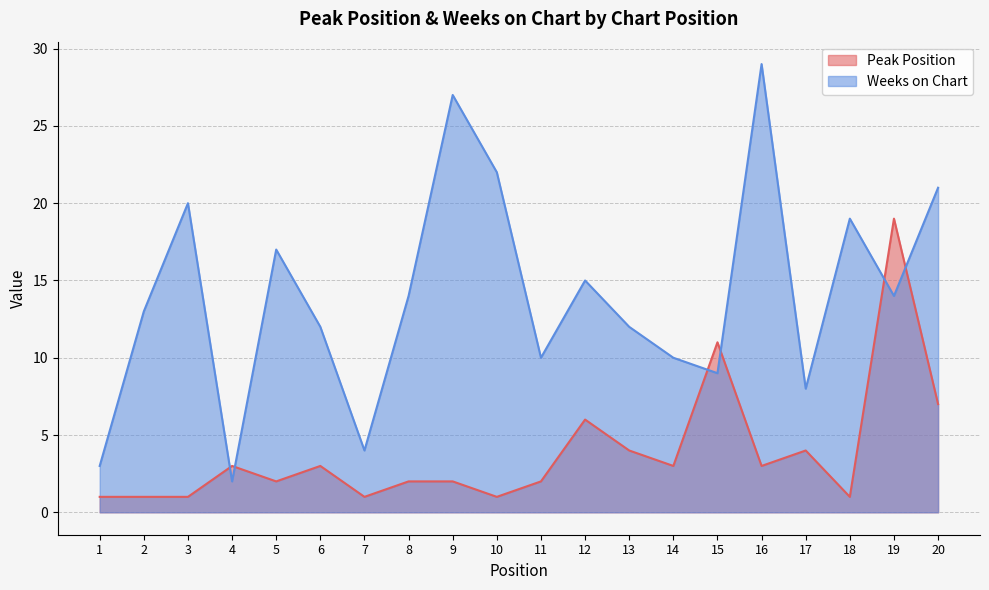

What is the average value of the Weeks on Chart series?

14